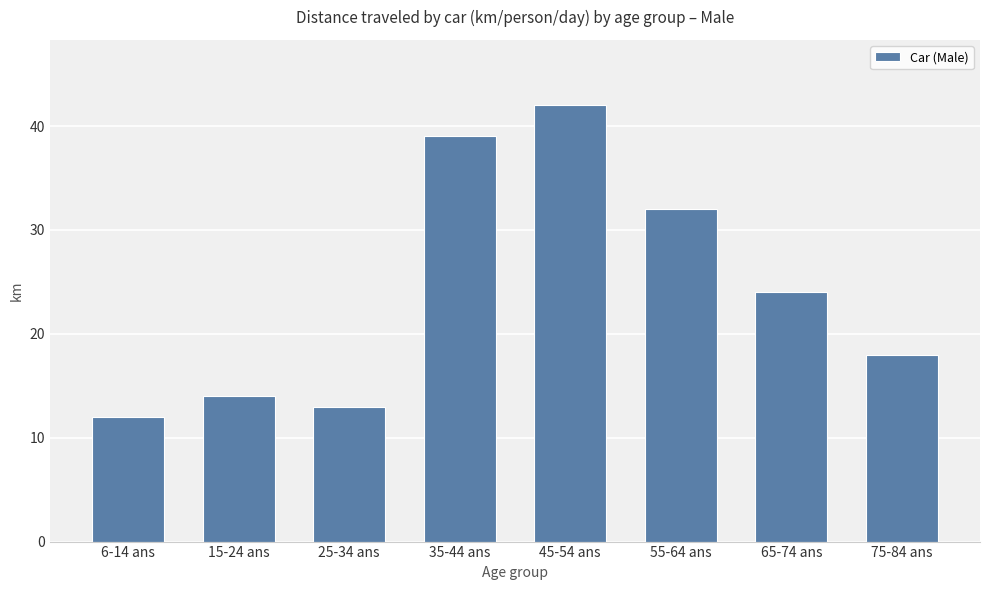

What is the average value?

24